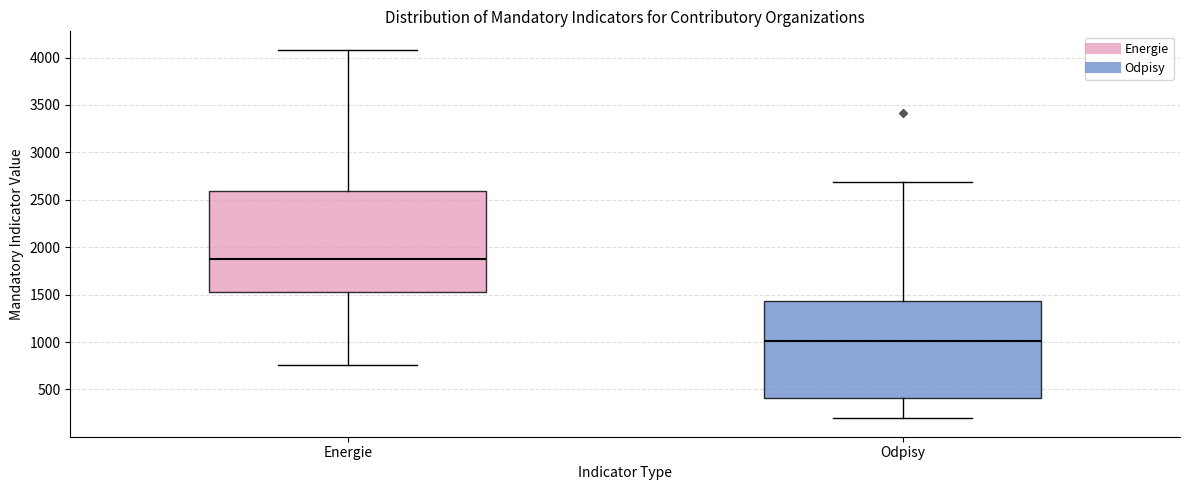

Where does the lower whisker of the box for Energie end on the y-axis? The values are not printed on the chart, so give them approximately, as read against the axis.

750